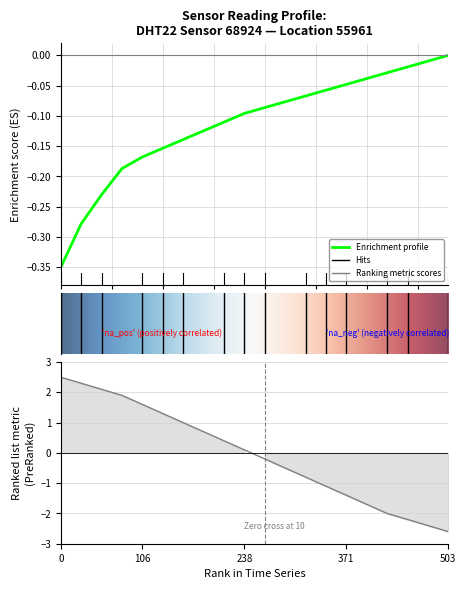

What is the average value?

-0.1